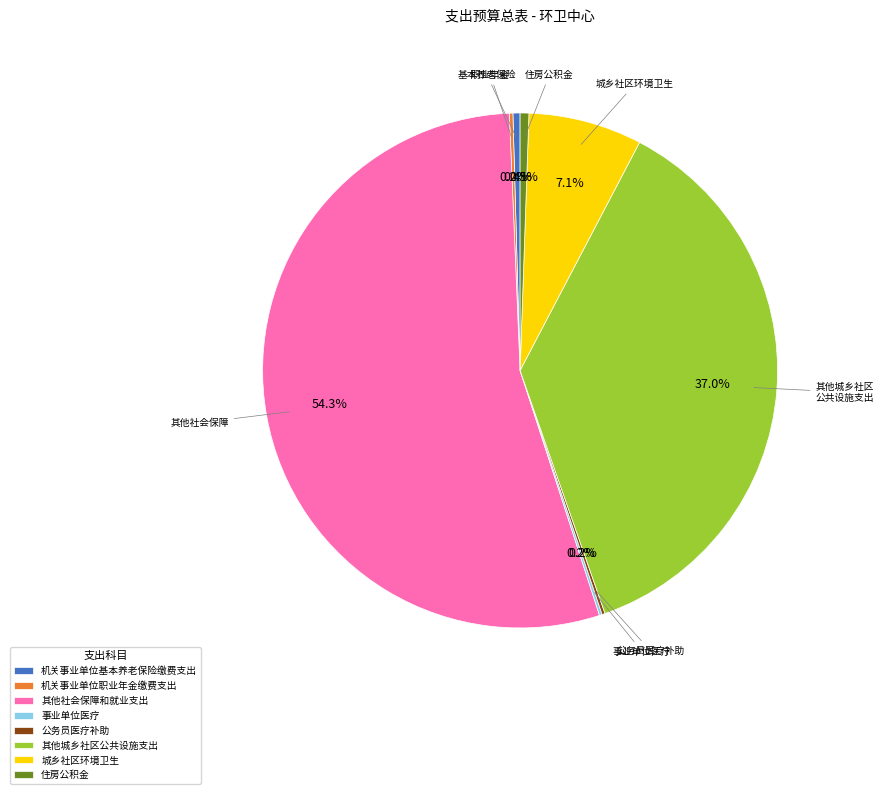

What is the largest slice in the pie chart?

其他社会保障和就业支出